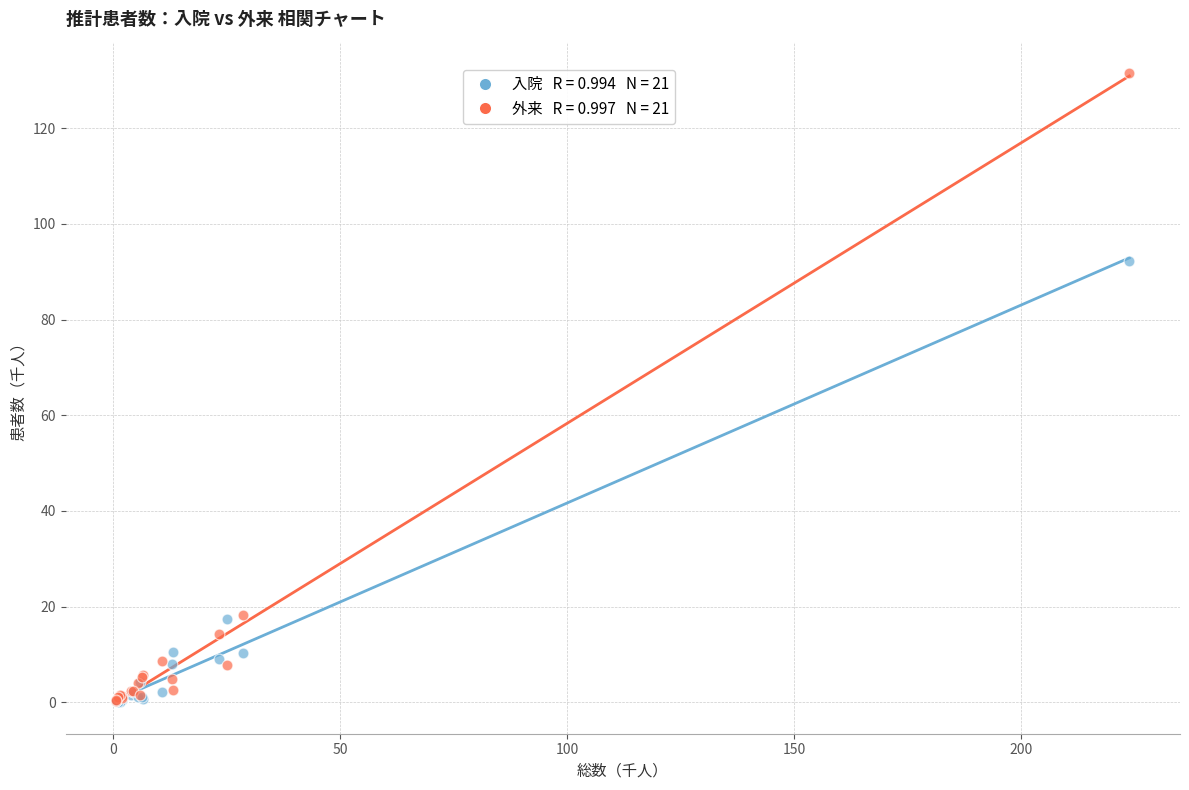

Across all series, what Y value is closest to 65?

92.3